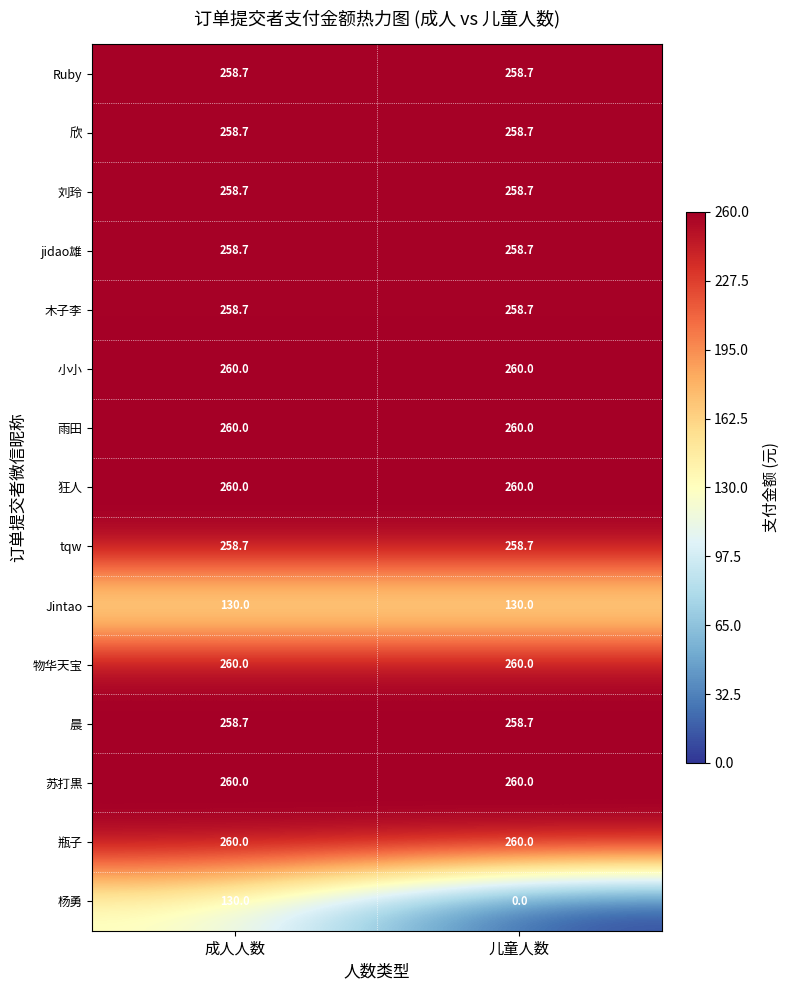

What is the approximate value of 雨田 at 儿童人数?

260.0